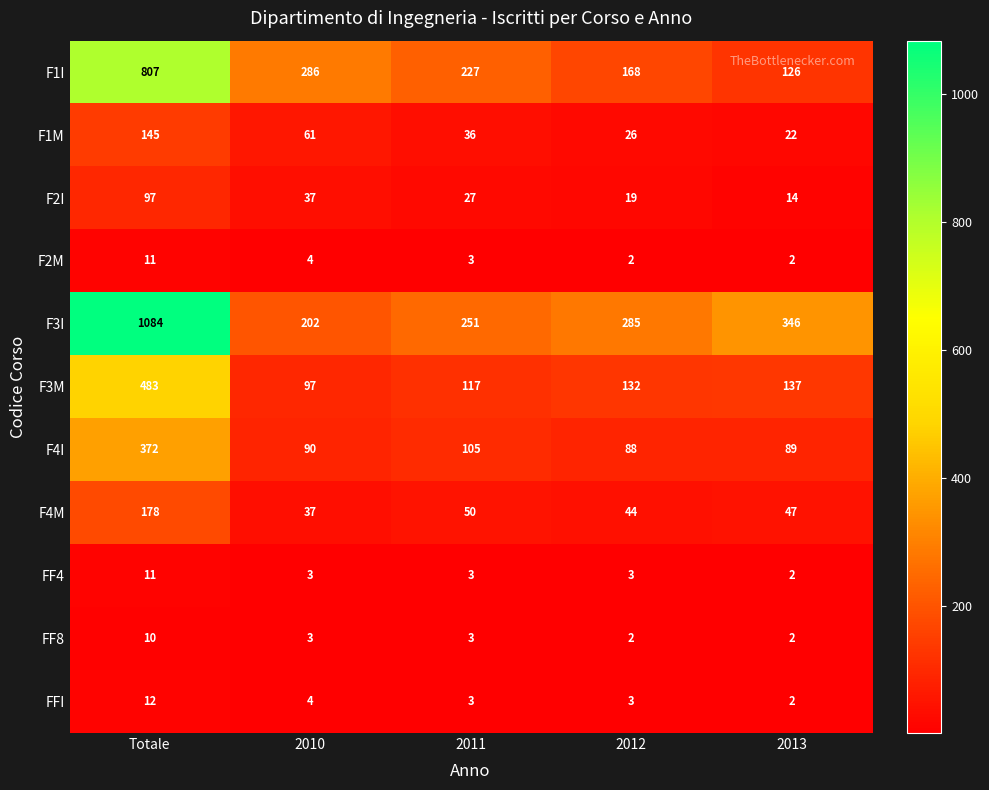

At which label does F3I first exceed 285?

Totale